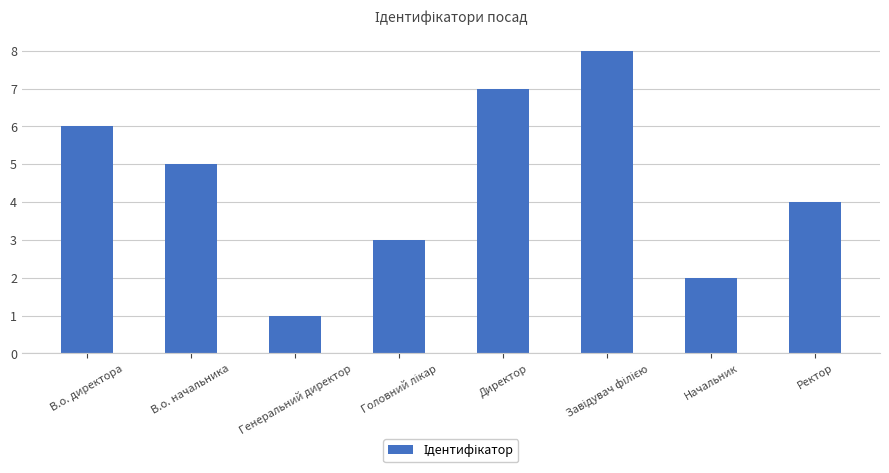

What is the sum of the values at Начальник and В.о. директора?

8